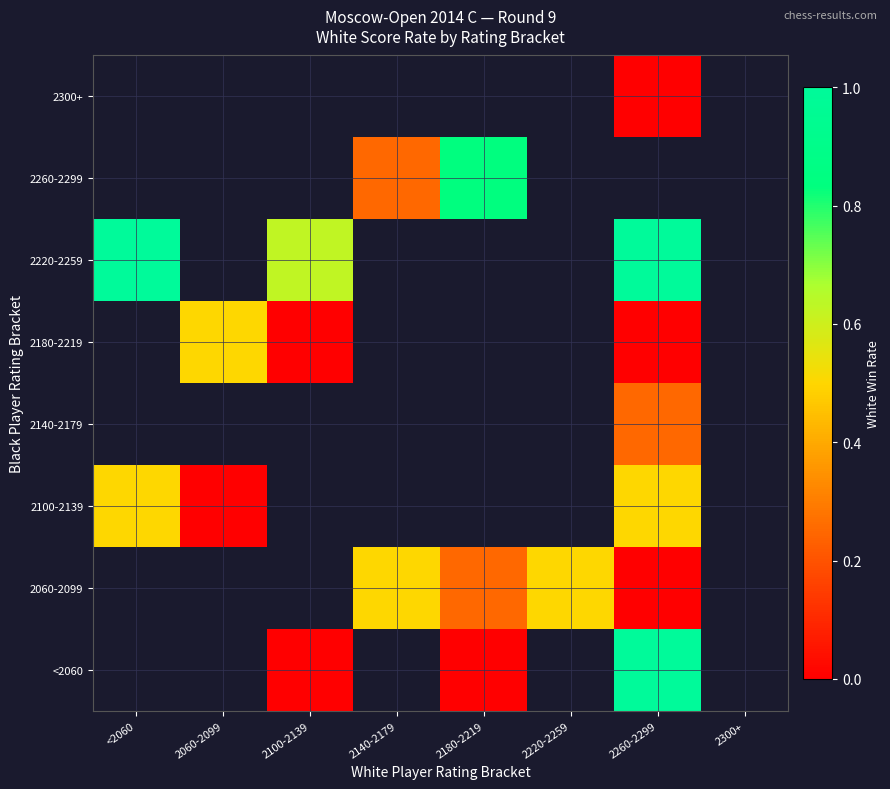

How many distinct data groups are displayed?

8